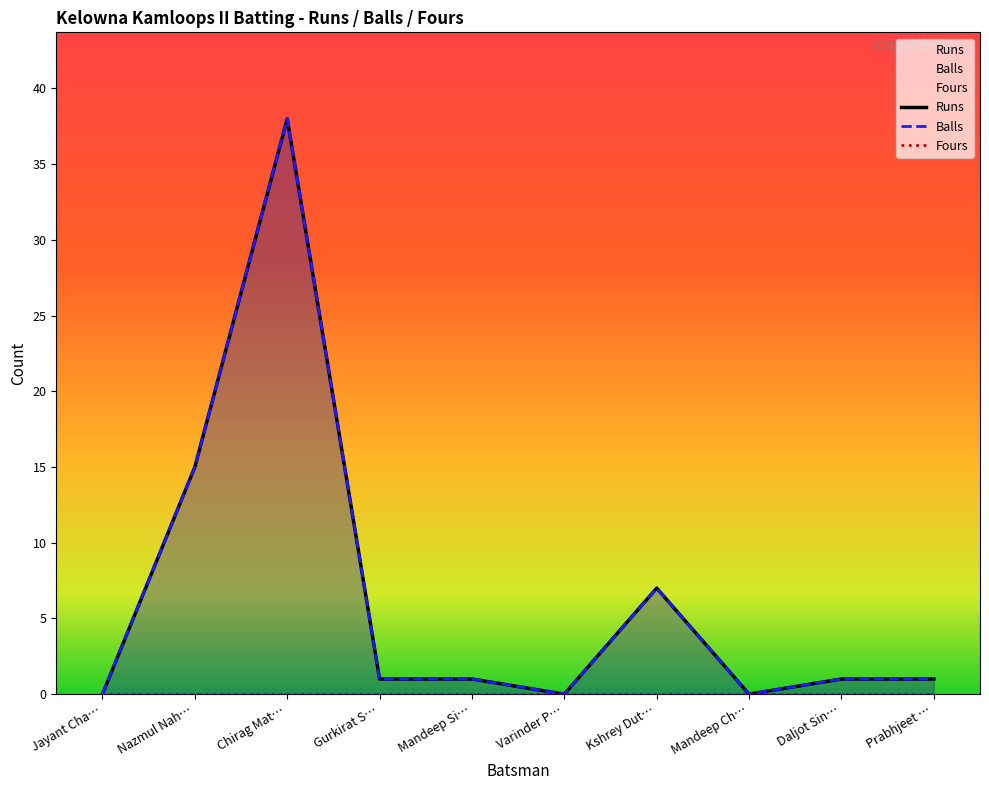

Does the chart have visible grid lines?

No